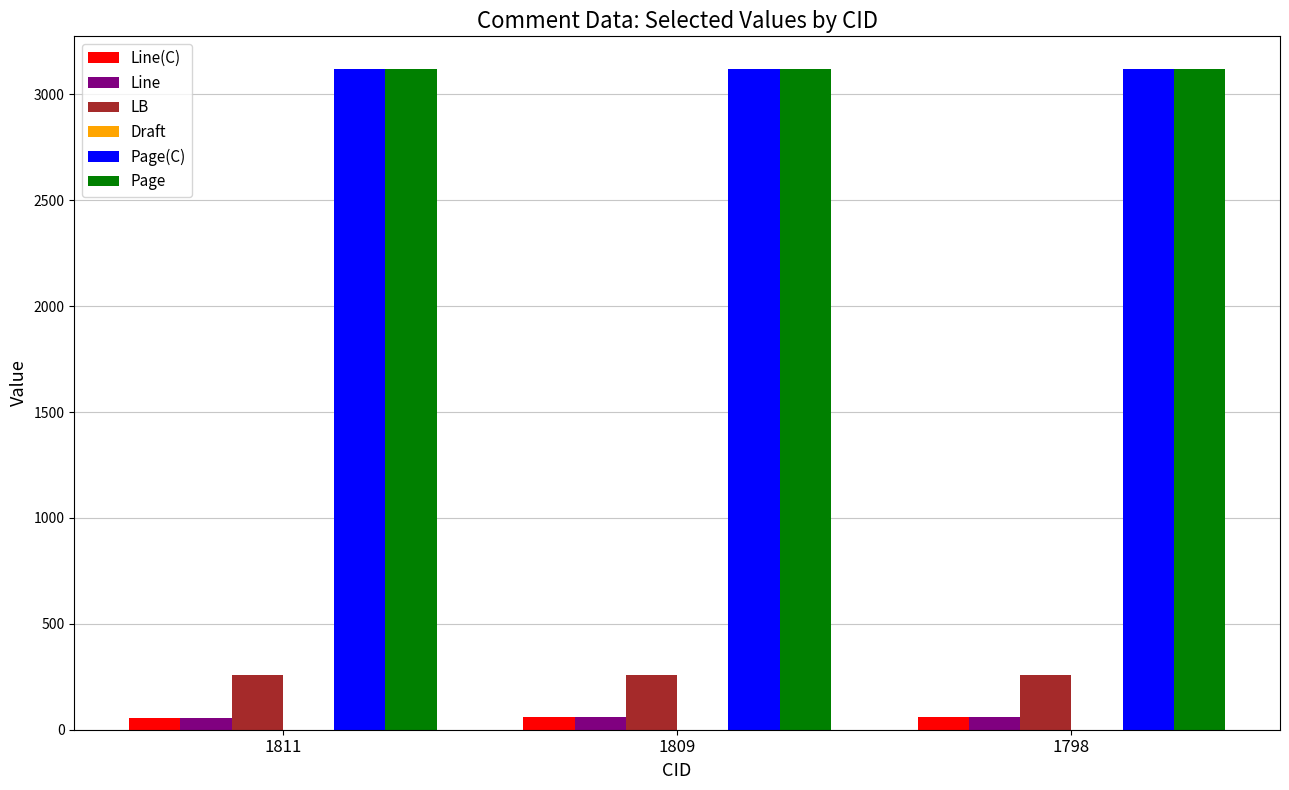

Is it true that Line(C) equals 62 at 1798?

True